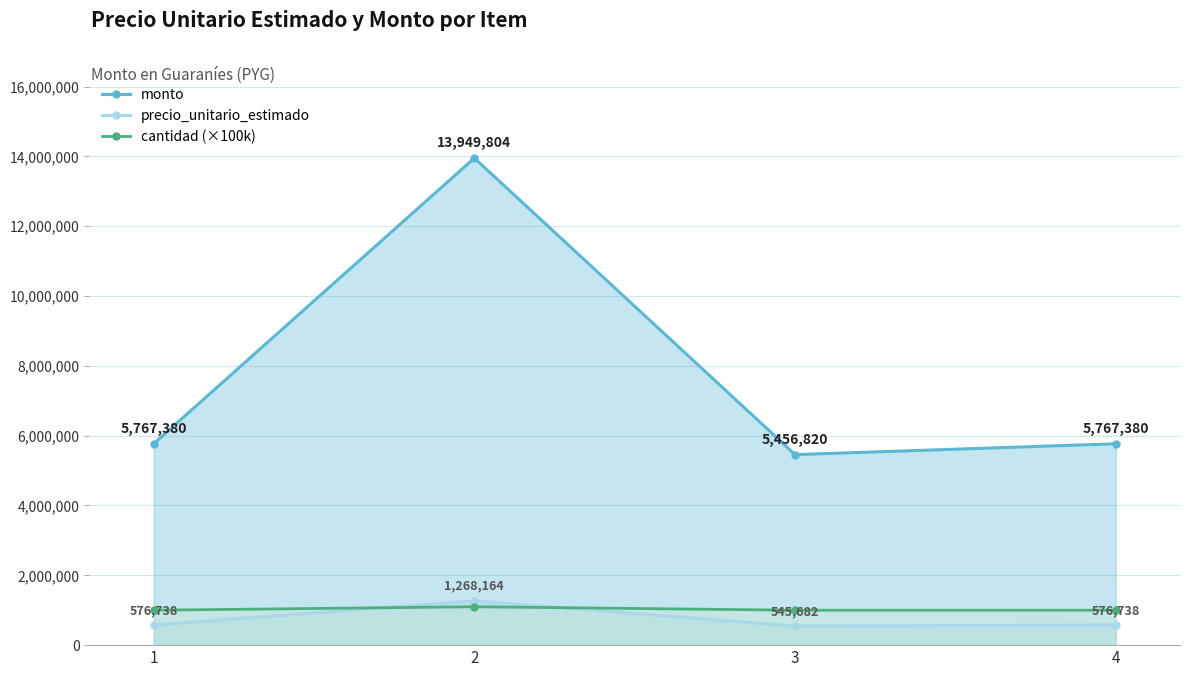

Between 3 and 1, which is larger?

1